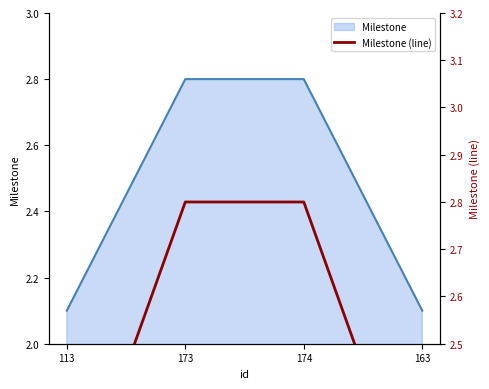

Which category has the highest value across all series?

173